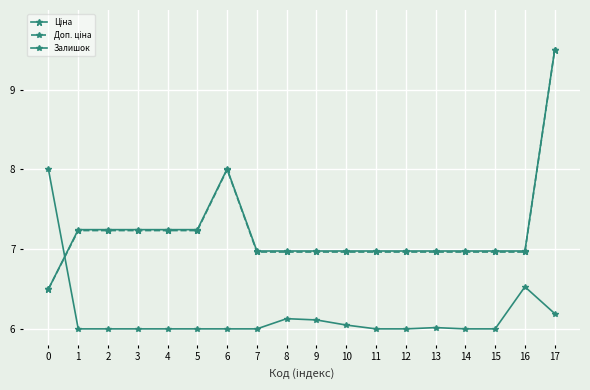

How many times do Залишок and Доп. ціна cross each other?

1